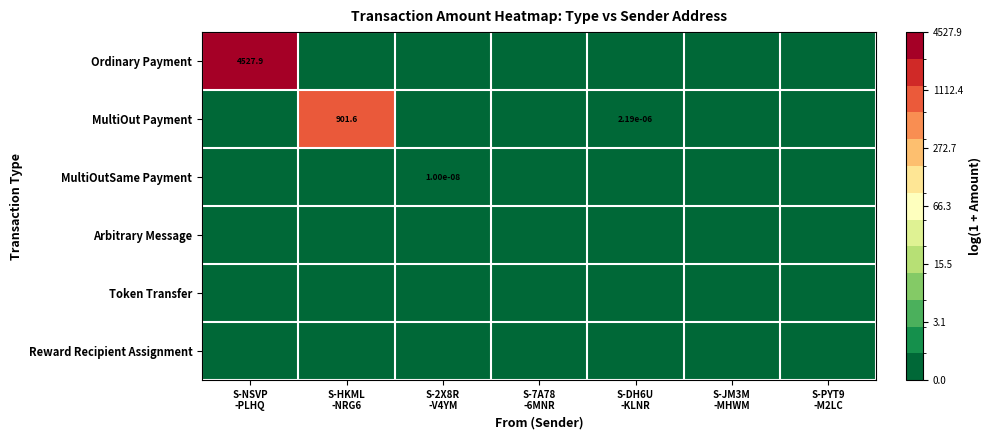

Which series has the largest range (max minus min)?

Ordinary Payment